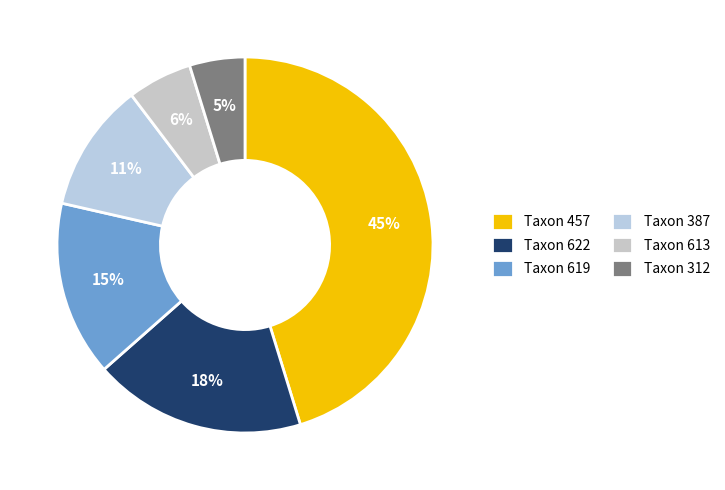

How many slices are in this pie chart?

6